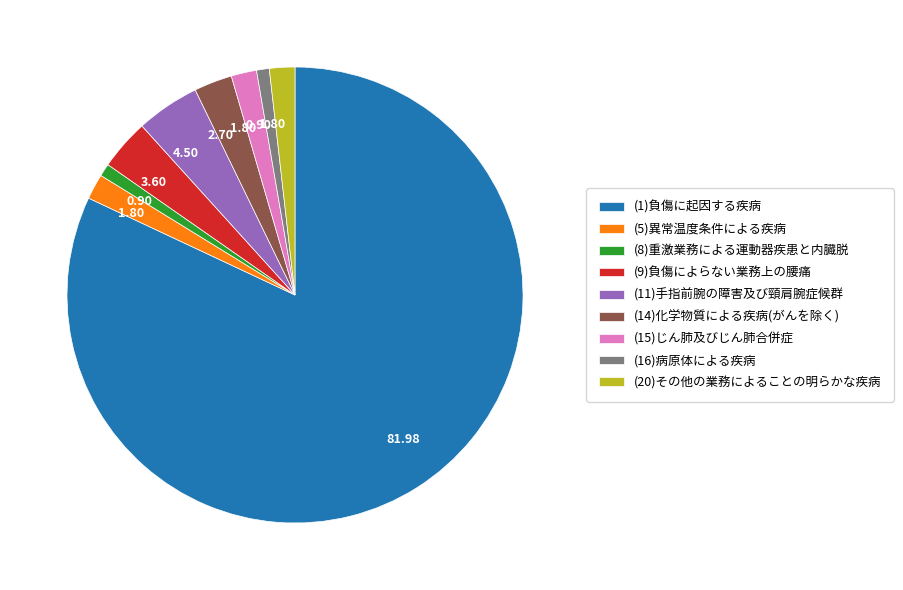

Which has a higher value, (11)手指前腕の障害及び頸肩腕症候群 or (8)重激業務による運動器疾患と内臓脱?

(11)手指前腕の障害及び頸肩腕症候群